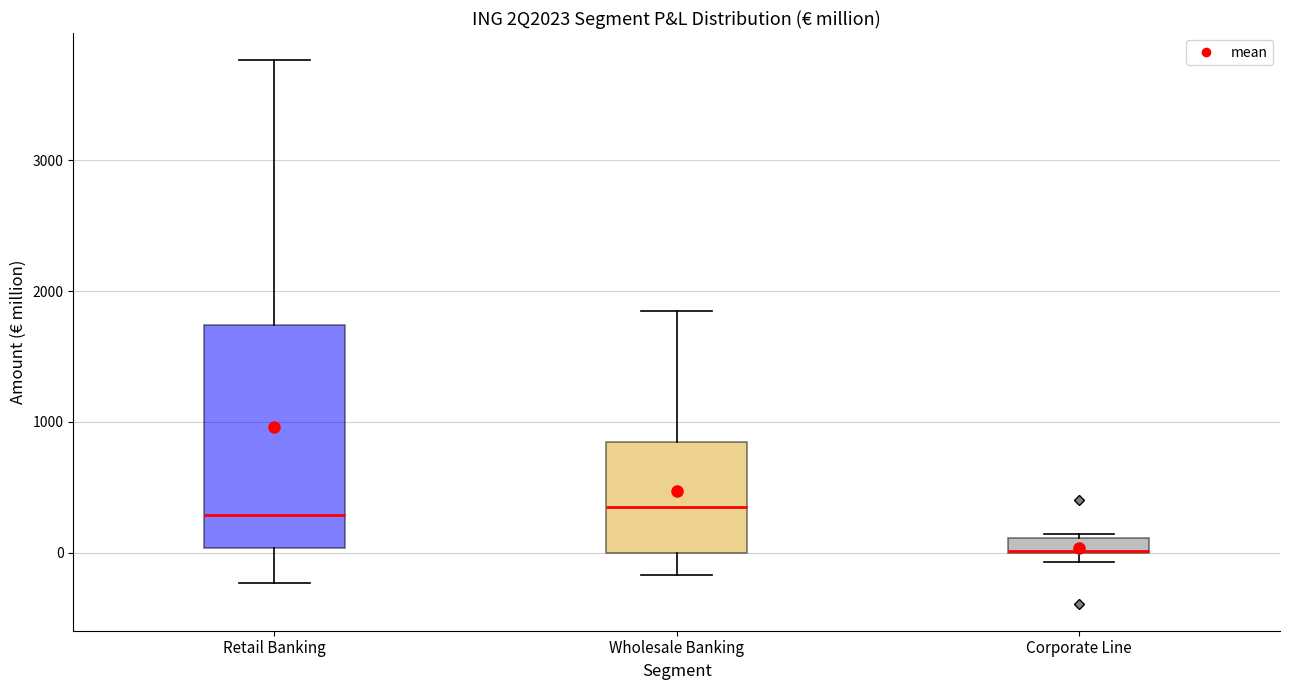

Which box is the tallest, from its lower edge to its upper edge?

Retail Banking